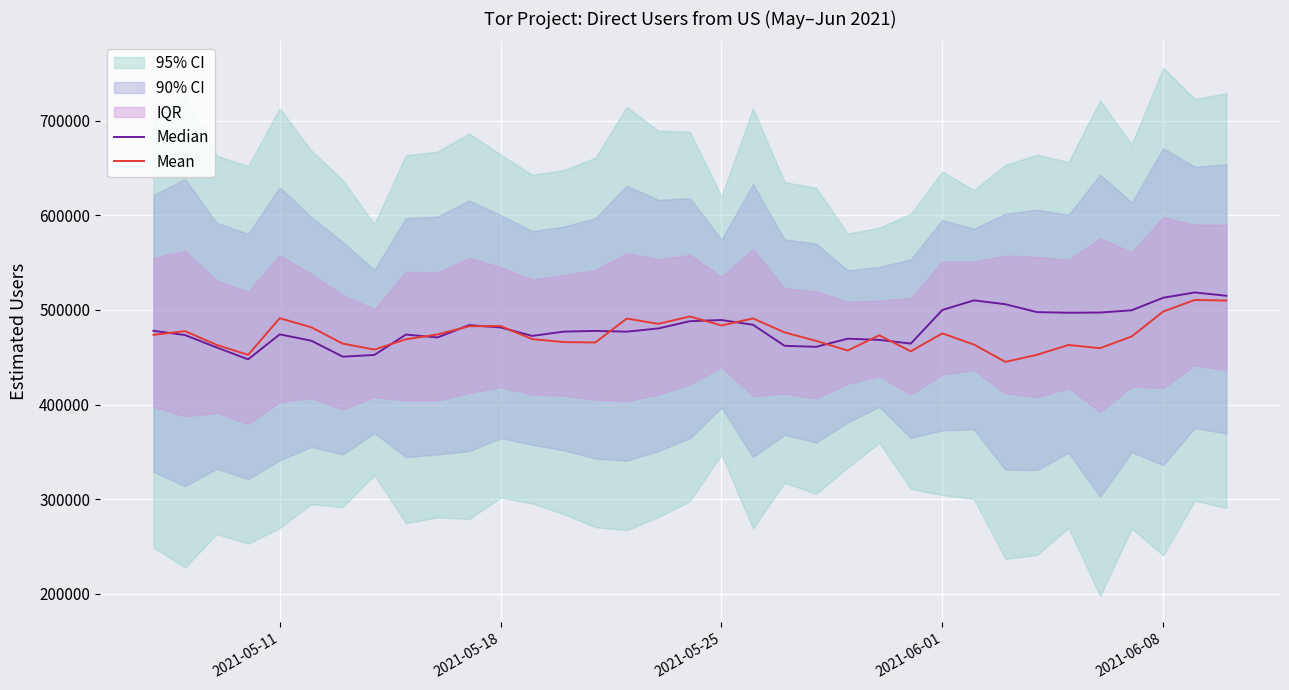

What is the lowest value of the Mean series?

445099.5